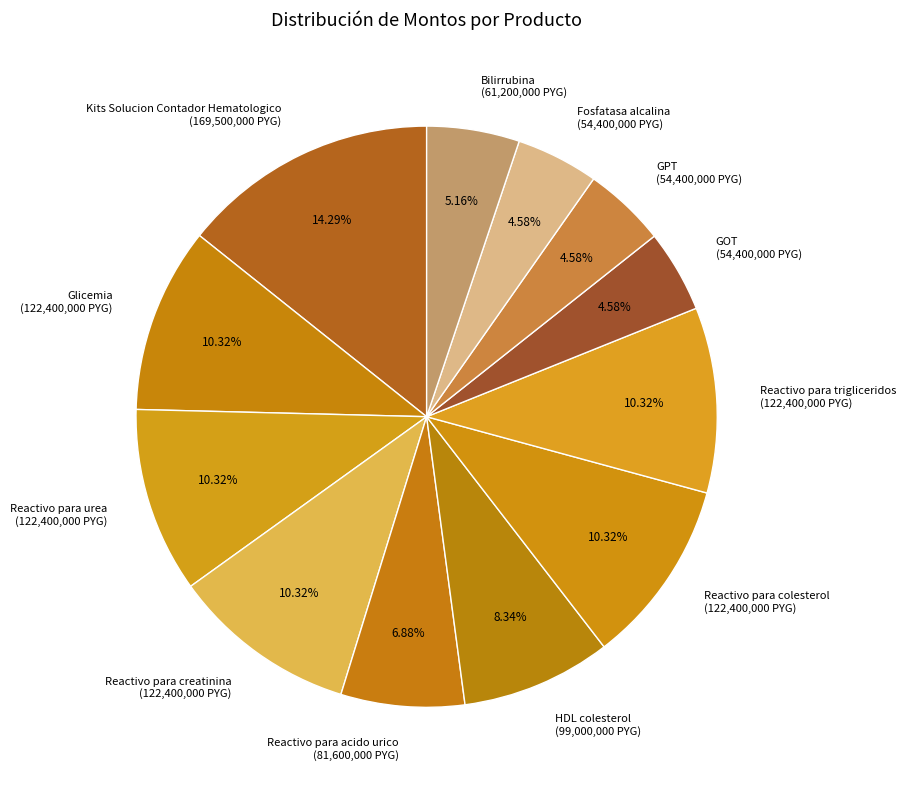

How much of the chart is everything except Reactivo para colesterol?

89.7%